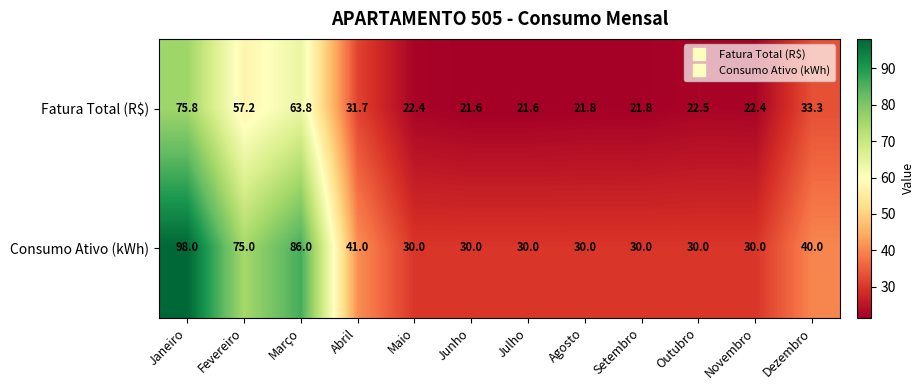

List the series in order of their peak value, highest first.

Consumo Ativo (kWh), Fatura Total (R$)